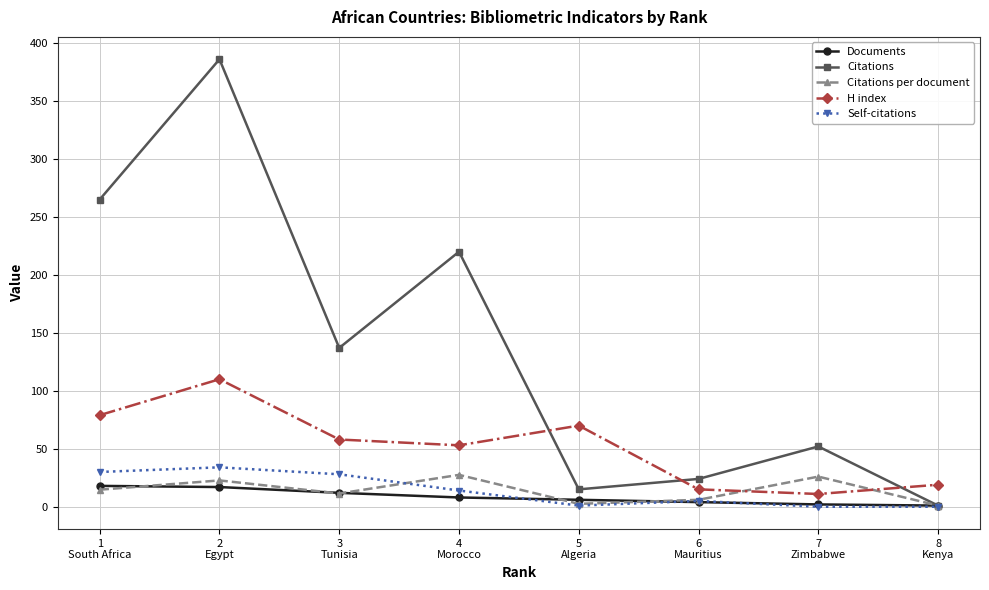

How many interior local valleys does the Citations per document series have?

2